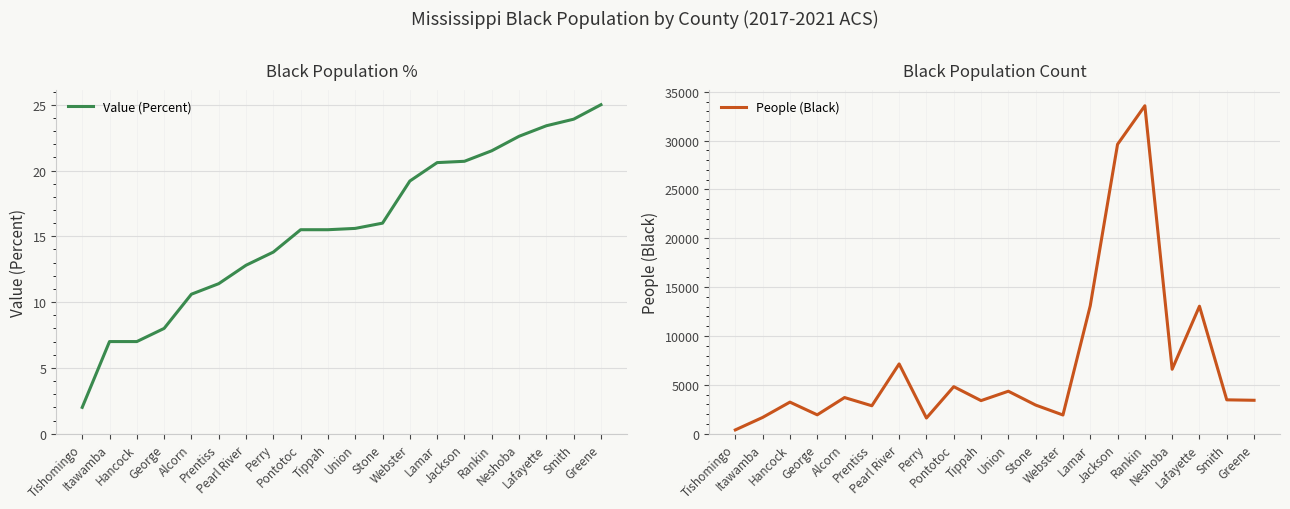

Reading right to left, list all the values displayed in this chart.

Value (Percent): 25.0	23.9	23.4	22.6	21.5	20.7	20.6	19.2	16.0	15.6	15.5	15.5	13.8	12.8	11.4	10.6	8.0	7.0	7.0	2.0
People (Black): 3420.0	3465.0	13049.0	6596.0	33570.0	29623.0	13096.0	1912.0	2930.0	4346.0	3386.0	4813.0	1603.0	7142.0	2859.0	3699.0	1931.0	3231.0	1664.0	386.0